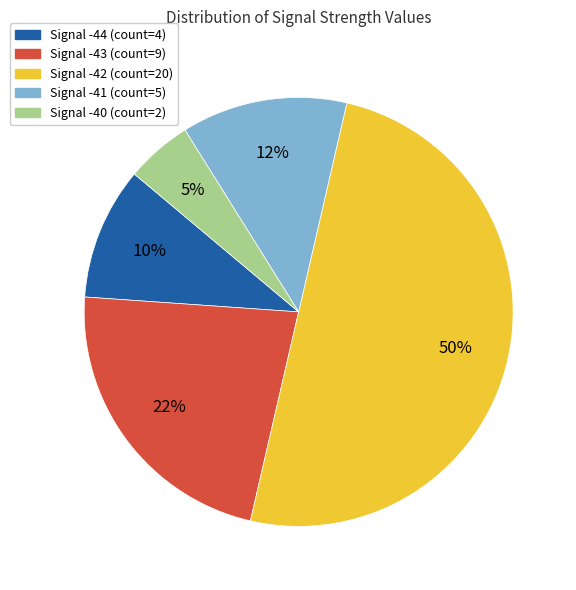

To the nearest percent, what percentage of the pie is Signal -41 (count=5)?

13%